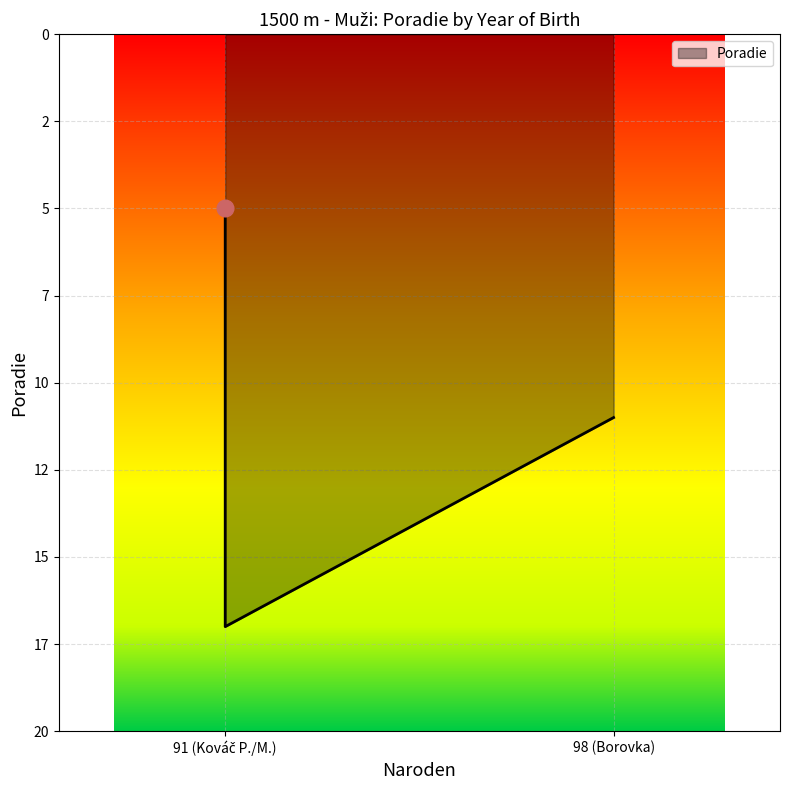

What is the ratio of the value at 91 to the value at 98?

0.5